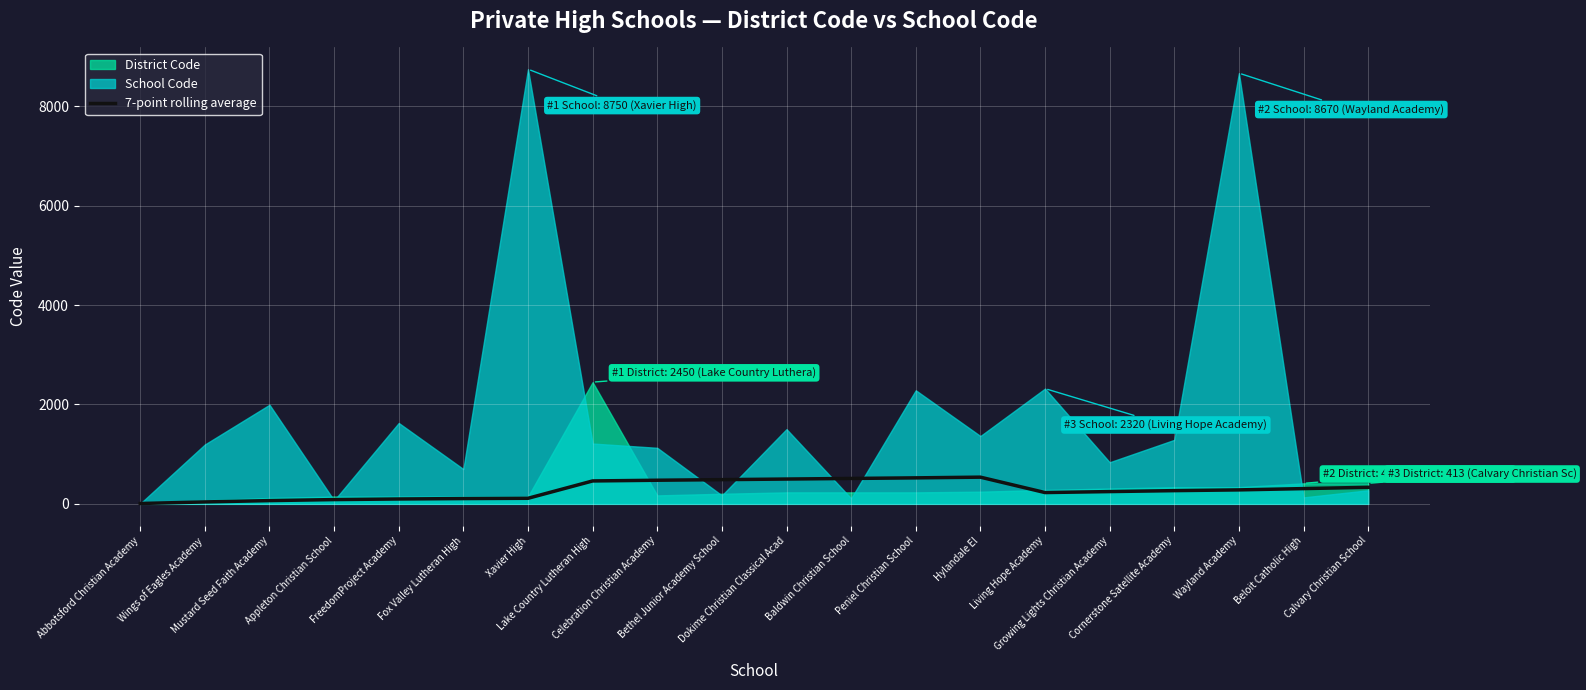

What is the difference between the maximum and minimum values?

530.3